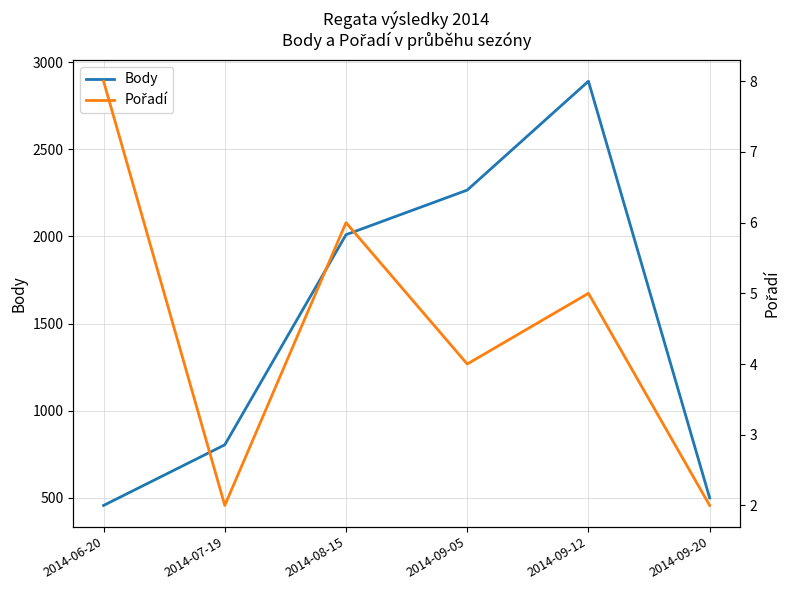

Does the chart have visible grid lines?

Yes